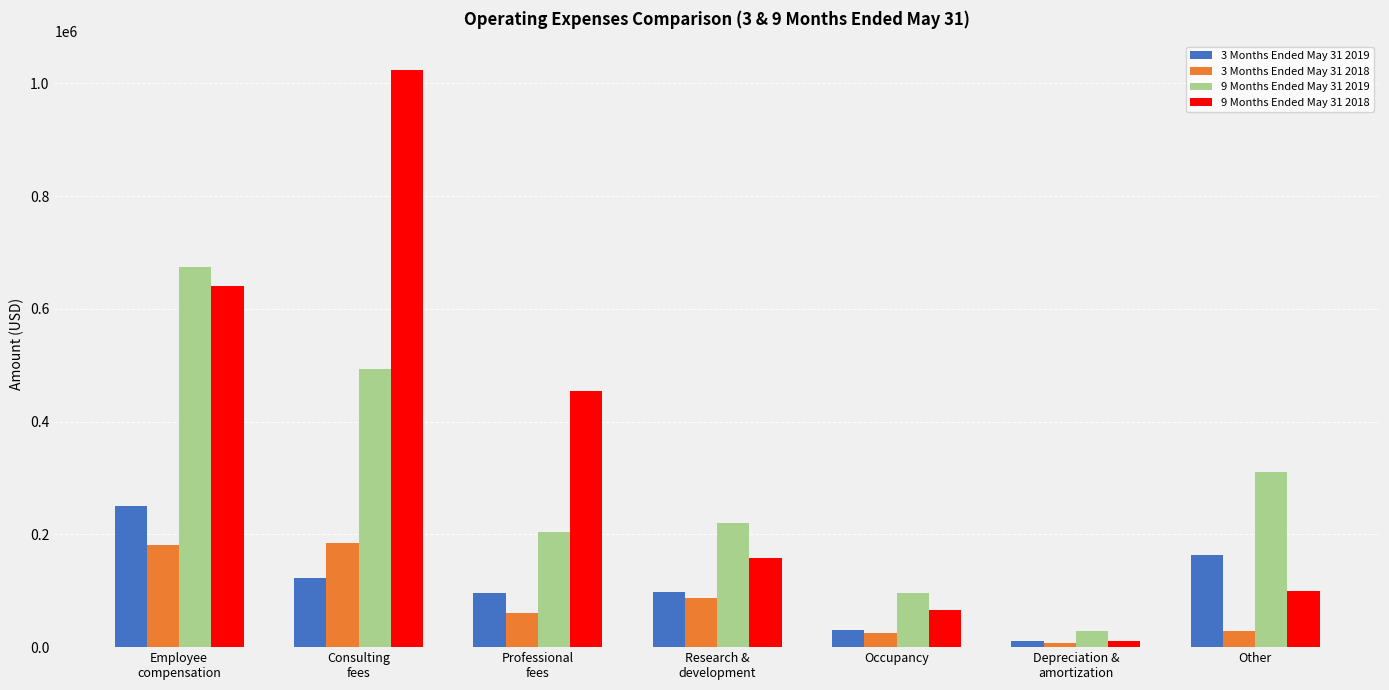

Rank the series by their maximum value, from highest to lowest.

9 Months Ended May 31 2018, 9 Months Ended May 31 2019, 3 Months Ended May 31 2019, 3 Months Ended May 31 2018